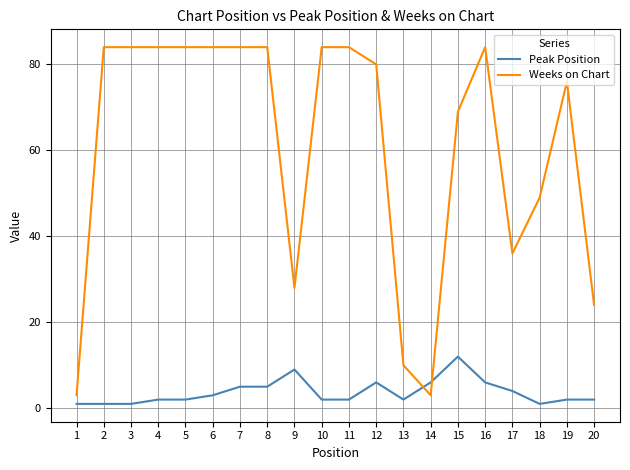

Rank the series by their average value, from lowest to highest.

Peak Position, Weeks on Chart